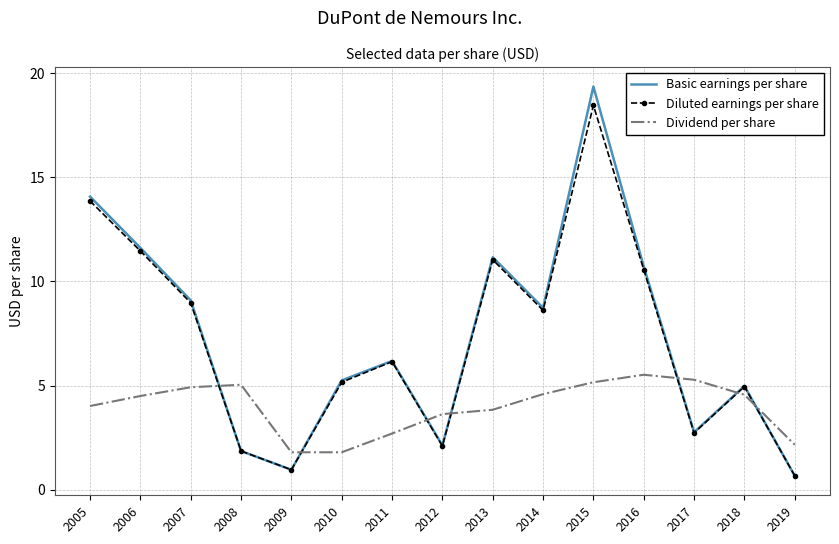

What value does the Dividend per share series have at 2015?

5.2